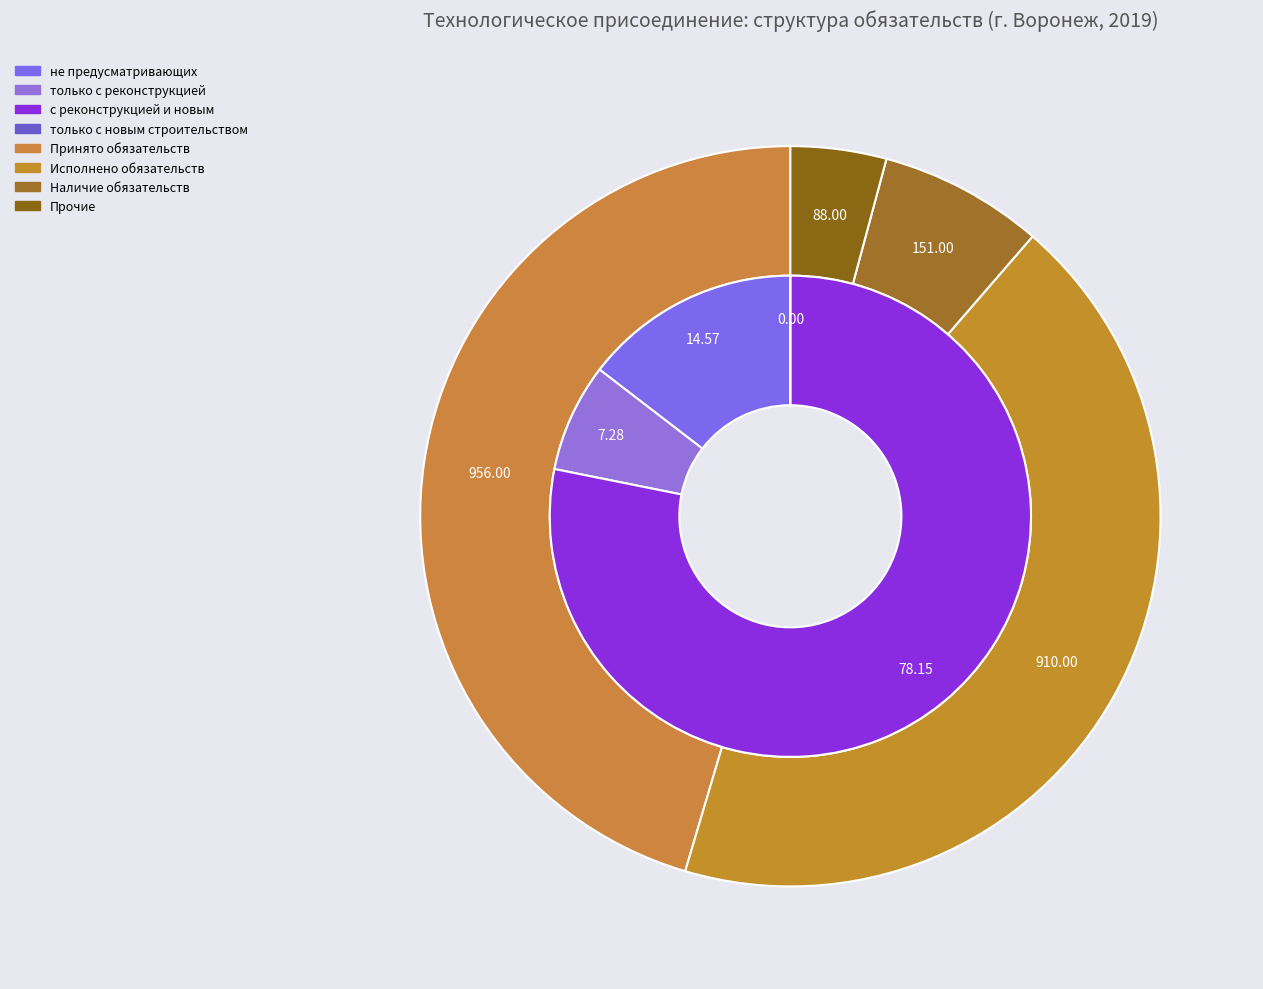

How many slices are in this pie chart?

3